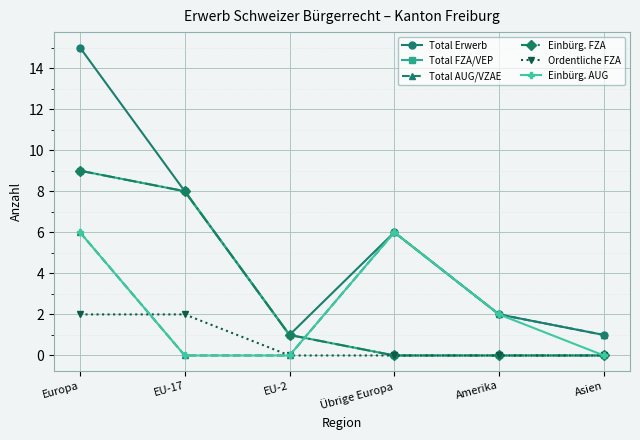

List the labels in order of Total Erwerb value, largest first.

Europa, EU-17, Übrige Europa, Amerika, EU-2, Asien